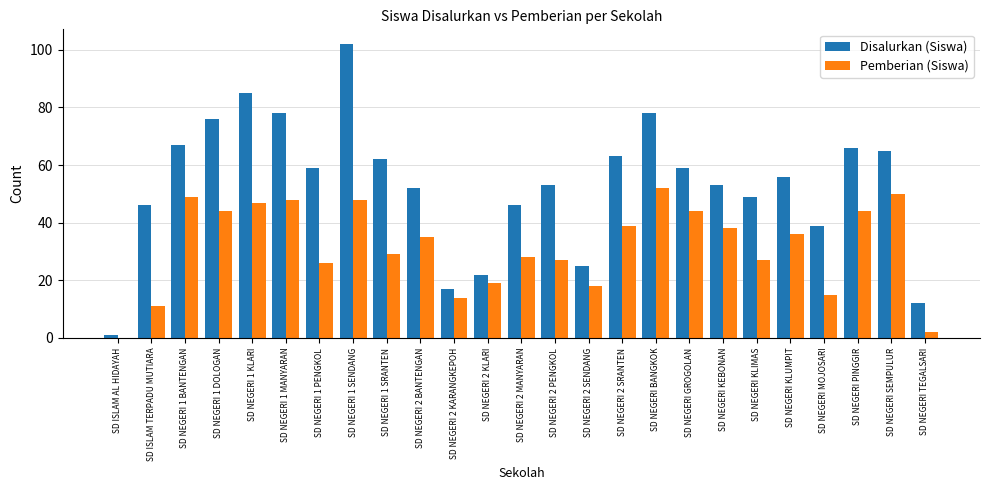

What is the sum of all Pemberian (Siswa) values?

790